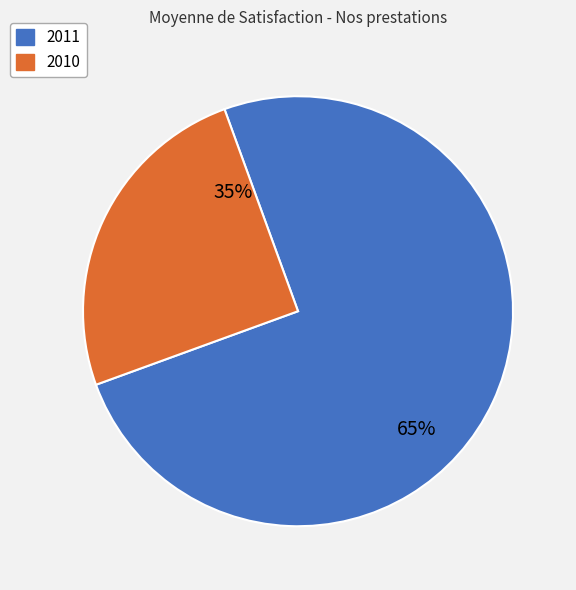

What is the majority slice?

2011